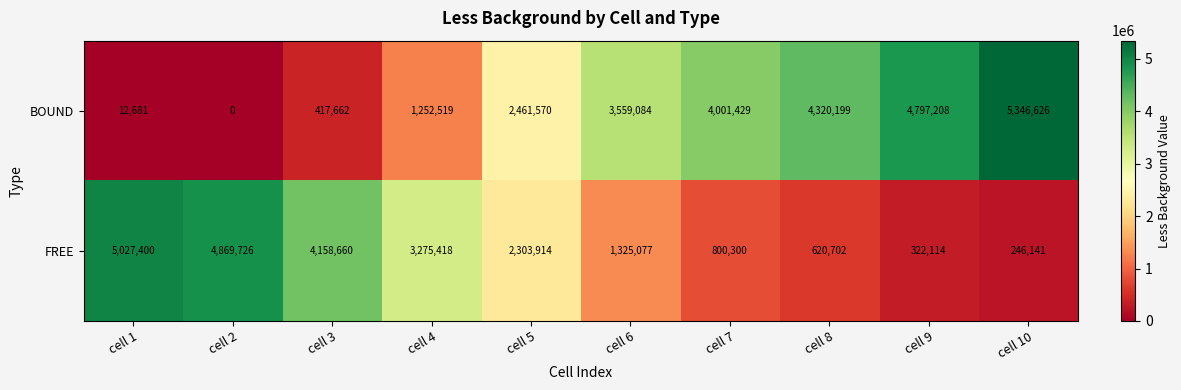

Which series has the widest spread of values?

BOUND